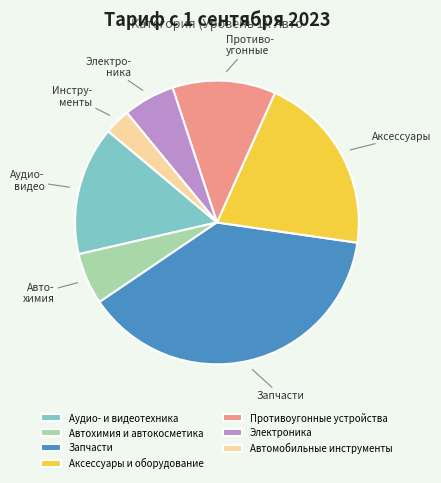

Which slice is the largest?

Запчасти